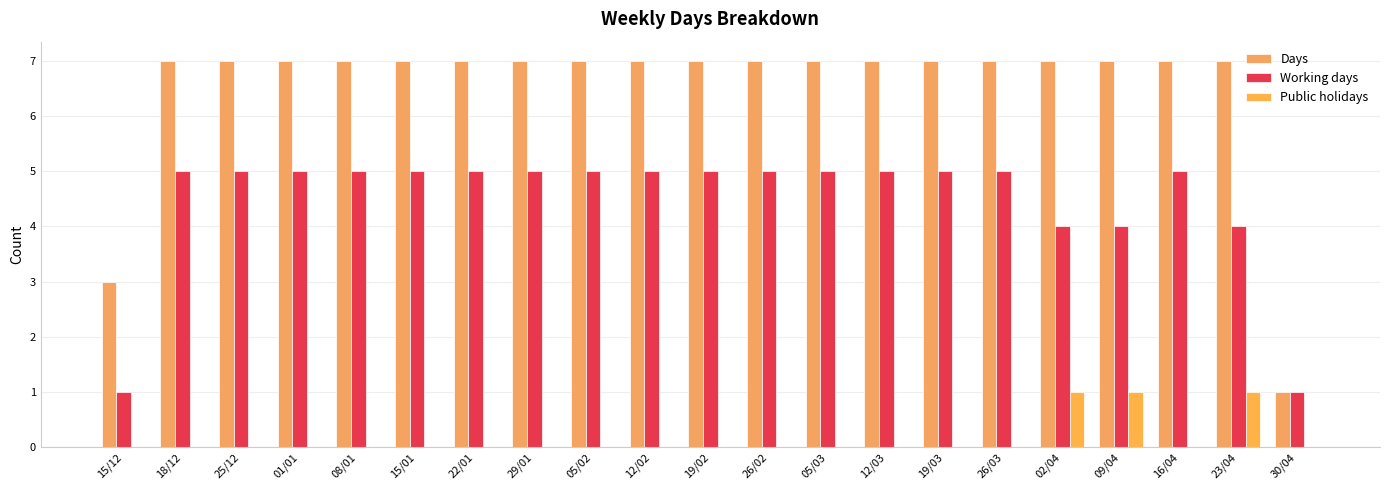

What is the total value across all series at 30/04?

2